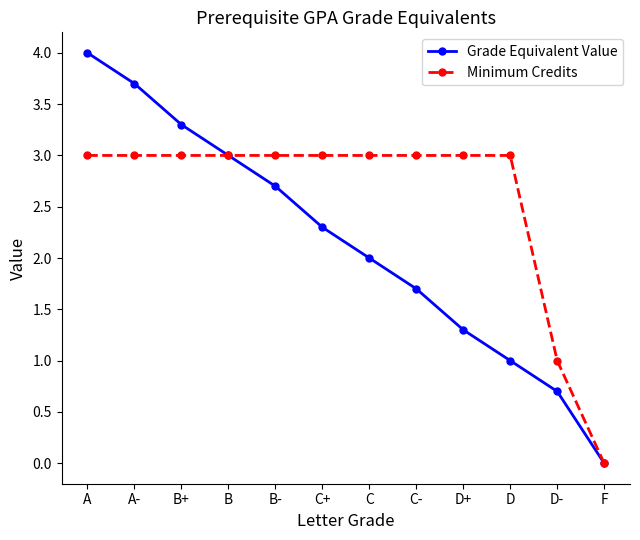

Reading left to right, list all the values displayed in this chart.

Grade Equivalent Value: A=4.0	A-=3.7	B+=3.3	B=3.0	B-=2.7	C+=2.3	C=2.0	C-=1.7	D+=1.3	D=1.0	D-=0.7	F=0.0
Minimum Credits: A=3.0	A-=3.0	B+=3.0	B=3.0	B-=3.0	C+=3.0	C=3.0	C-=3.0	D+=3.0	D=3.0	D-=1.0	F=0.0